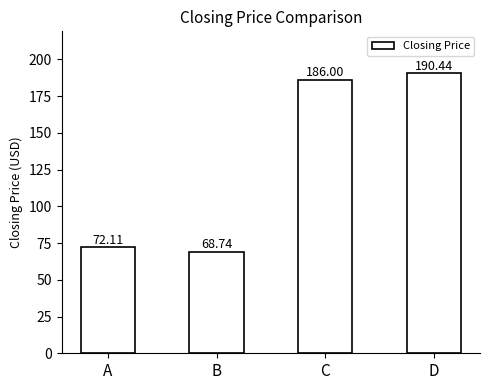

List the labels in order of value, smallest first.

B, A, C, D